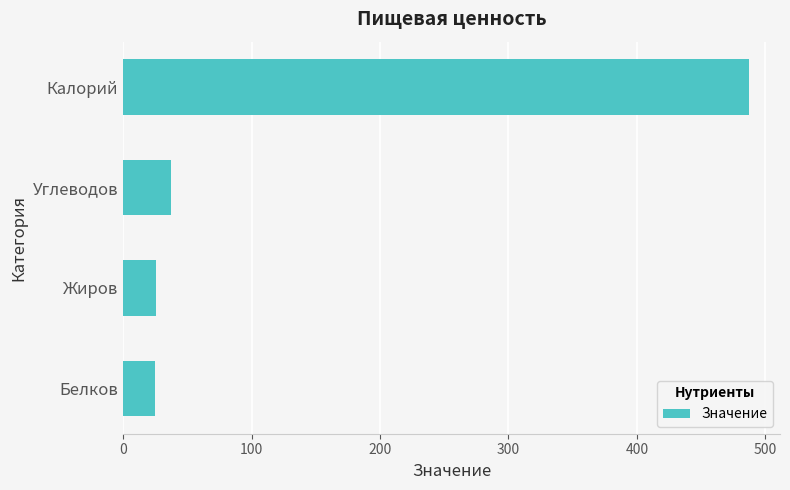

Read the value at Углеводов.

37